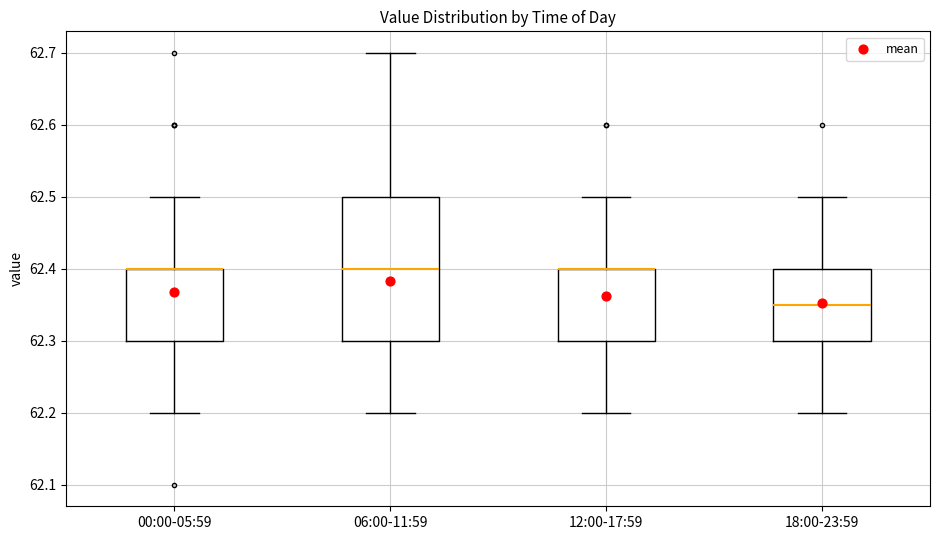

Comparing the boxes themselves (not the whiskers), which one is the tallest?

06:00-11:59